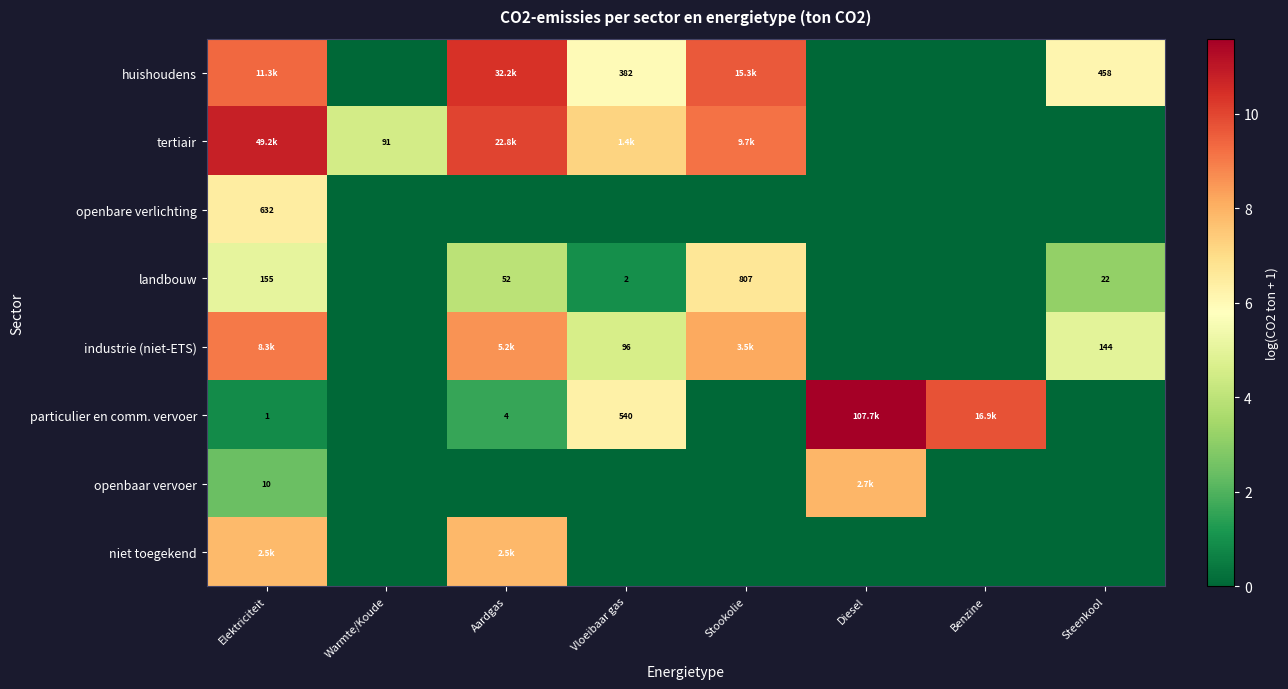

Is the value of landbouw at Vloeibaar gas greater than the value of openbaar vervoer at Elektriciteit?

No